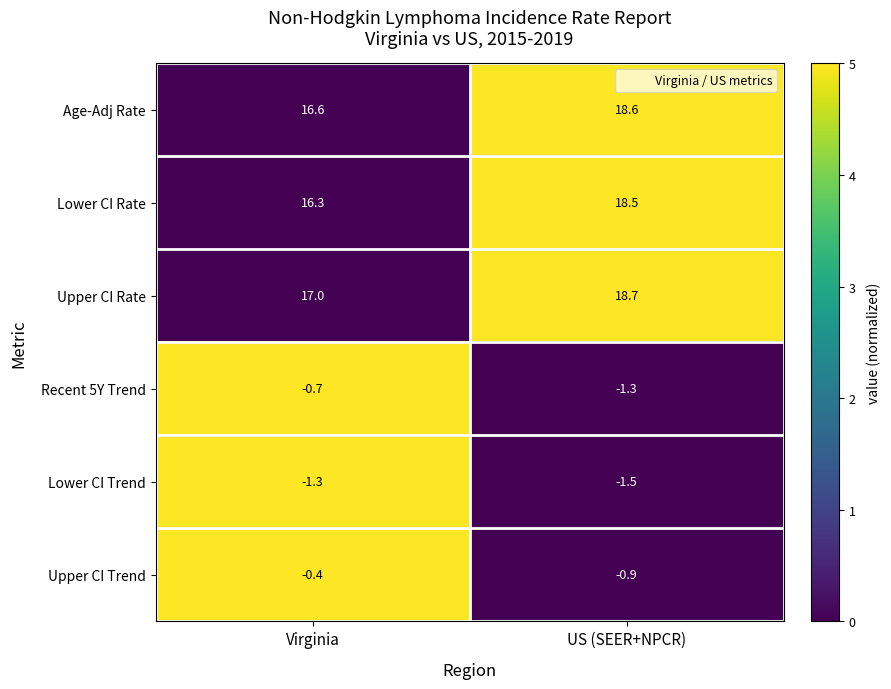

Which category has the highest value across all series?

US (SEER+NPCR)